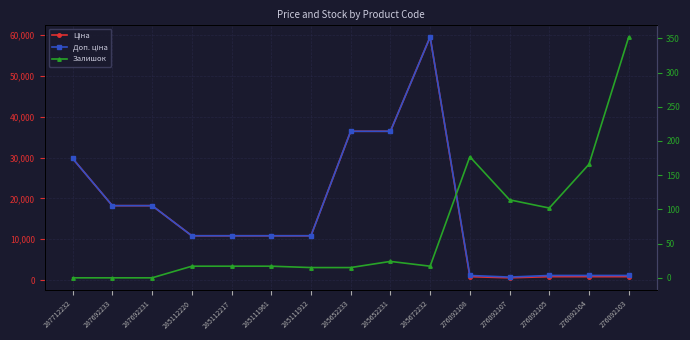

Is it true that Ціна equals 822.0 at 276092105?

True